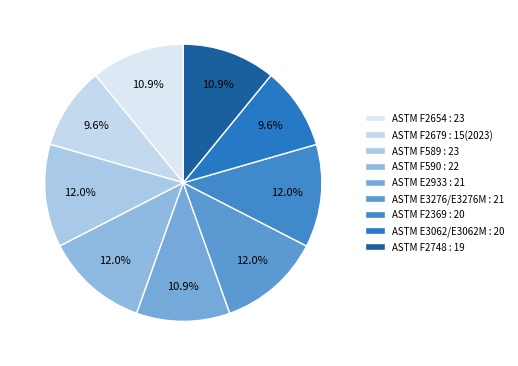

Is it true that ASTM E3276/E3276M : 21 is 12% of the pie?

True